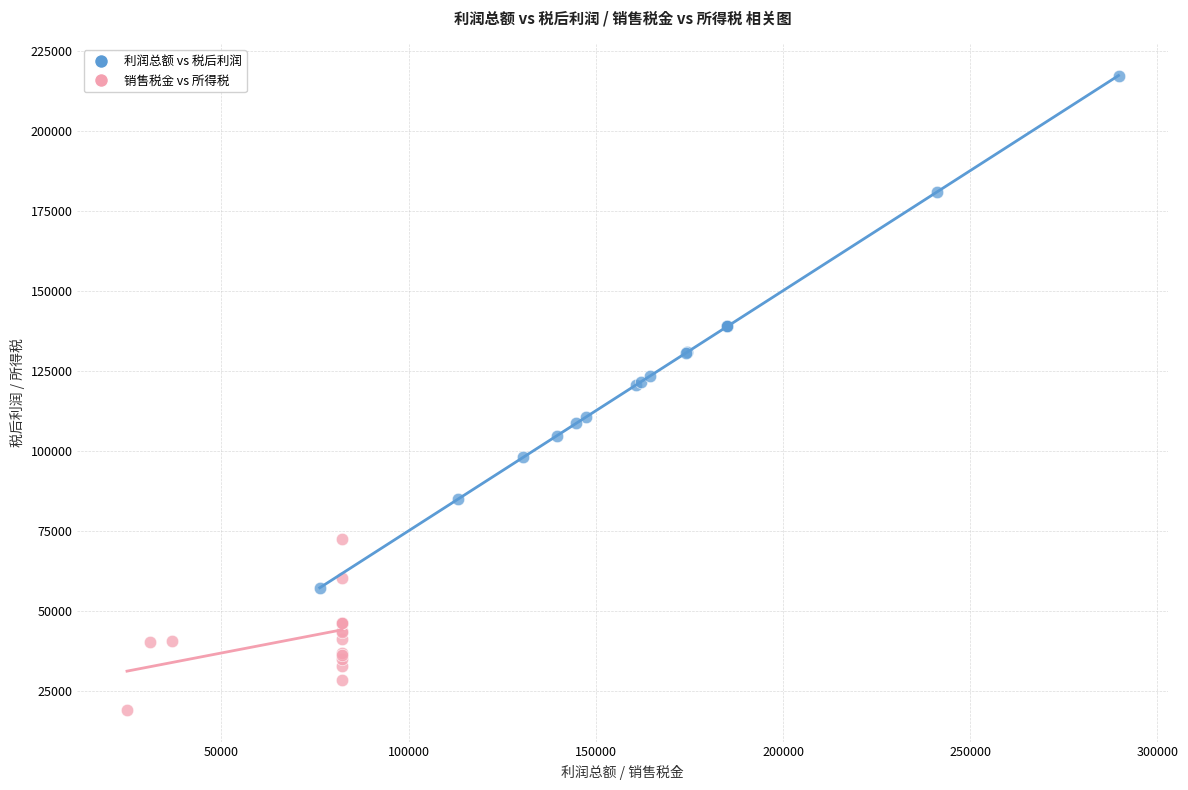

What are all the series names shown in the legend?

利润总额 vs 税后利润, 销售税金 vs 所得税